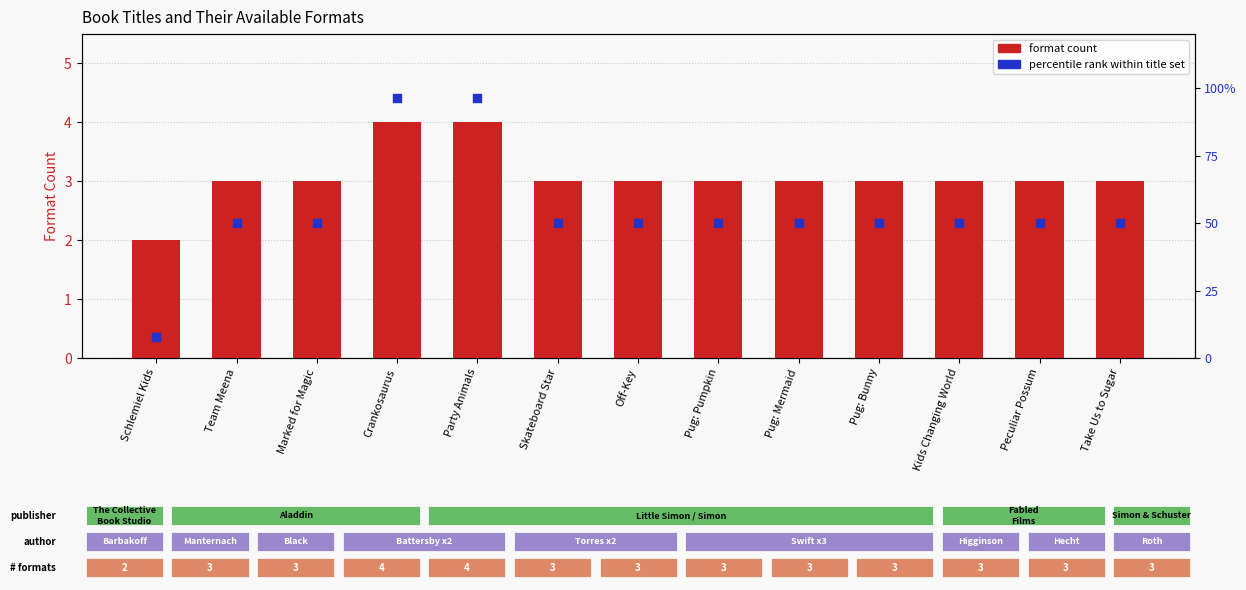

Which series has the largest Y range (max minus min)?

percentile rank within title set